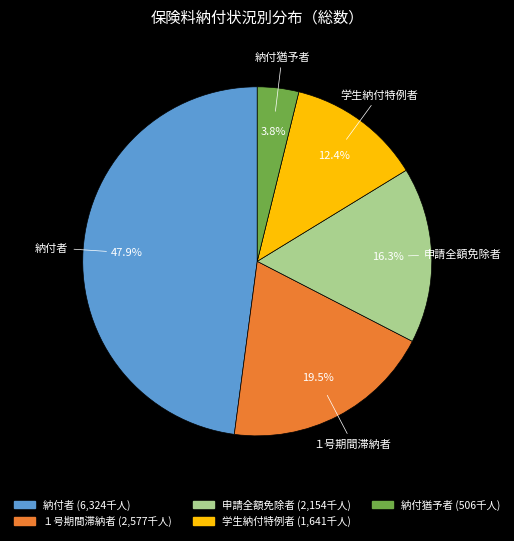

Is it true that 申請全額免除者 is 16% of the pie?

True